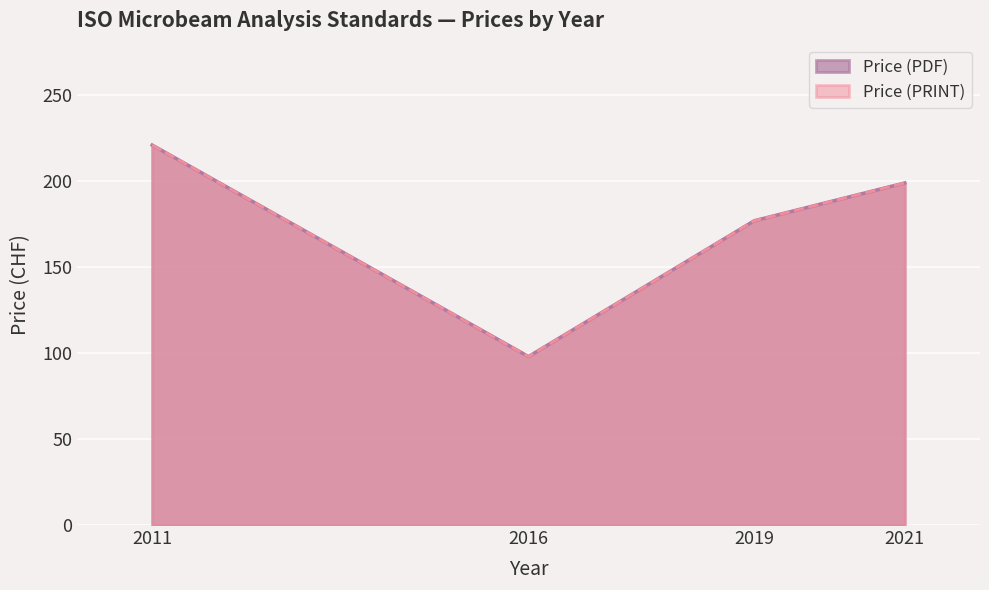

What is the difference between the maximum and minimum values in the Price (PDF) series?

123